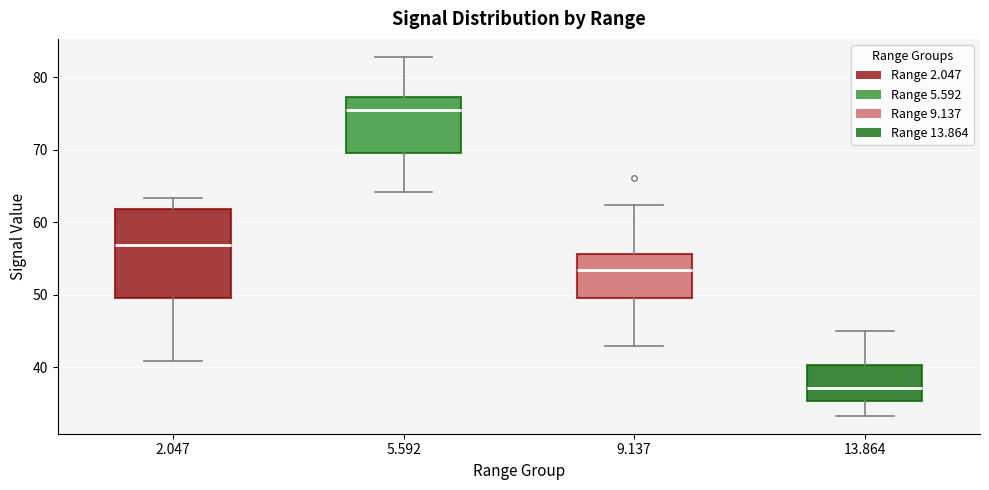

Where does the median line of the box at x = 9.137 sit on the y-axis? The values are not printed on the chart, so give them approximately, as read against the axis.

53